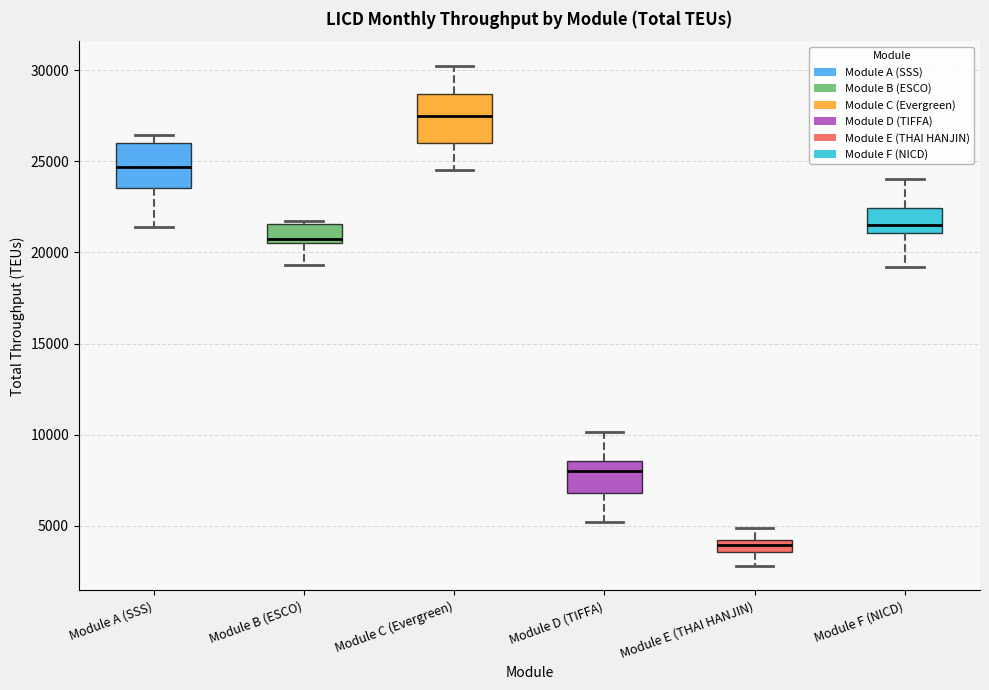

Which box's median line is the highest?

Module C (Evergreen)